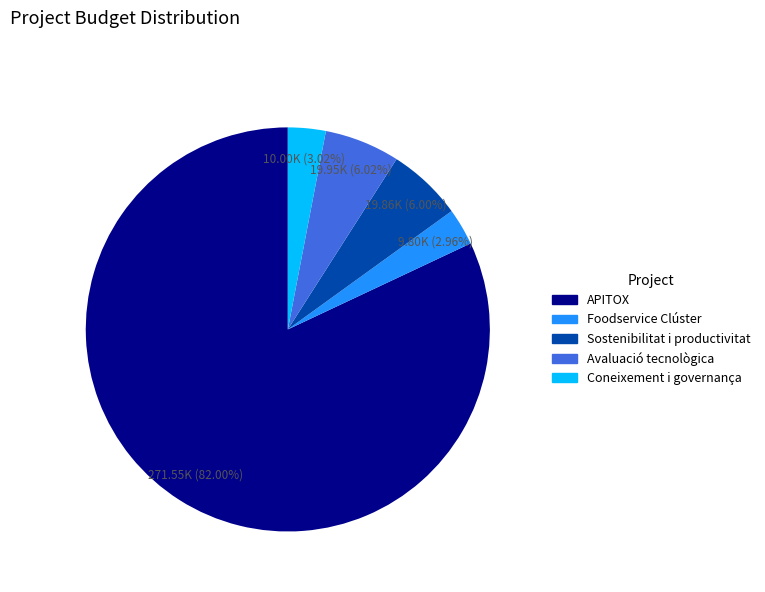

Between APITOX and Avaluació tecnològica, which is larger?

APITOX